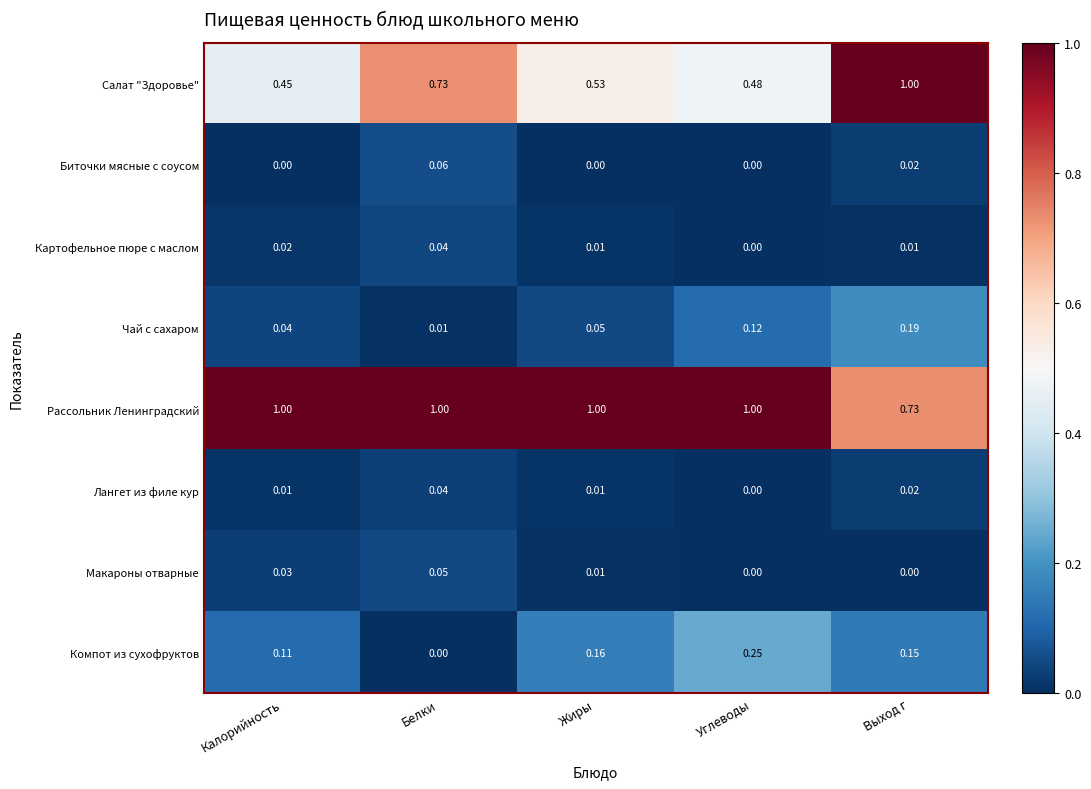

Which series has the largest total across all categories?

Рассольник Ленинградский